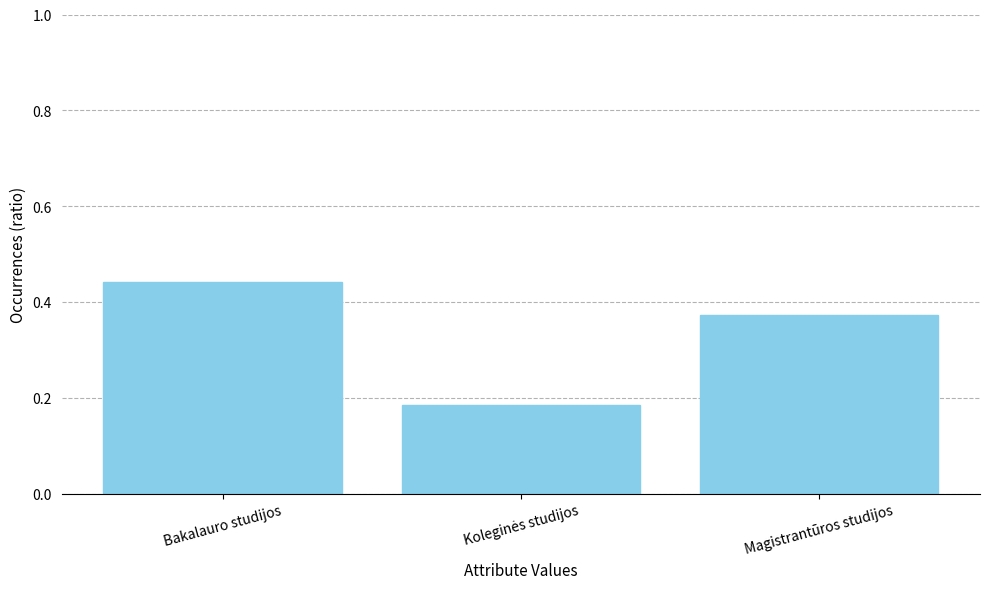

What is the change in value from Bakalauro studijos to Magistrantūros studijos?

-0.1